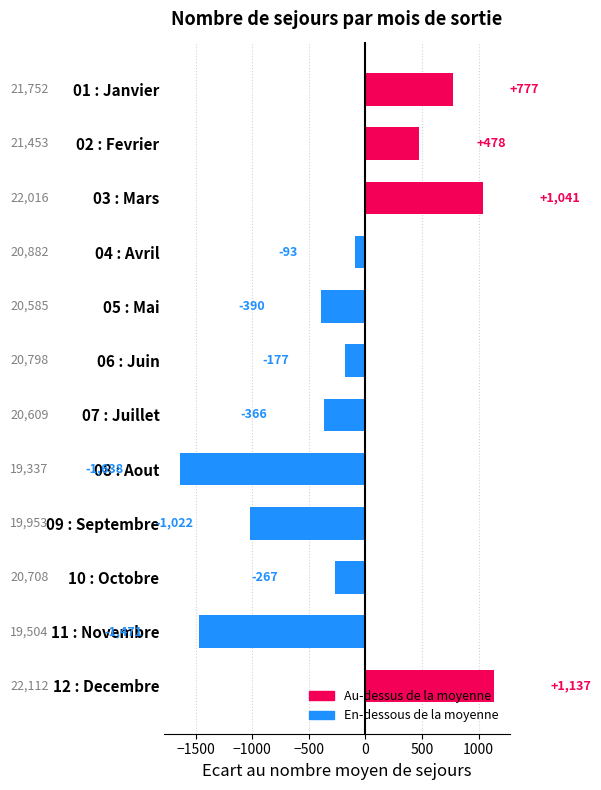

How many values are below zero?

8